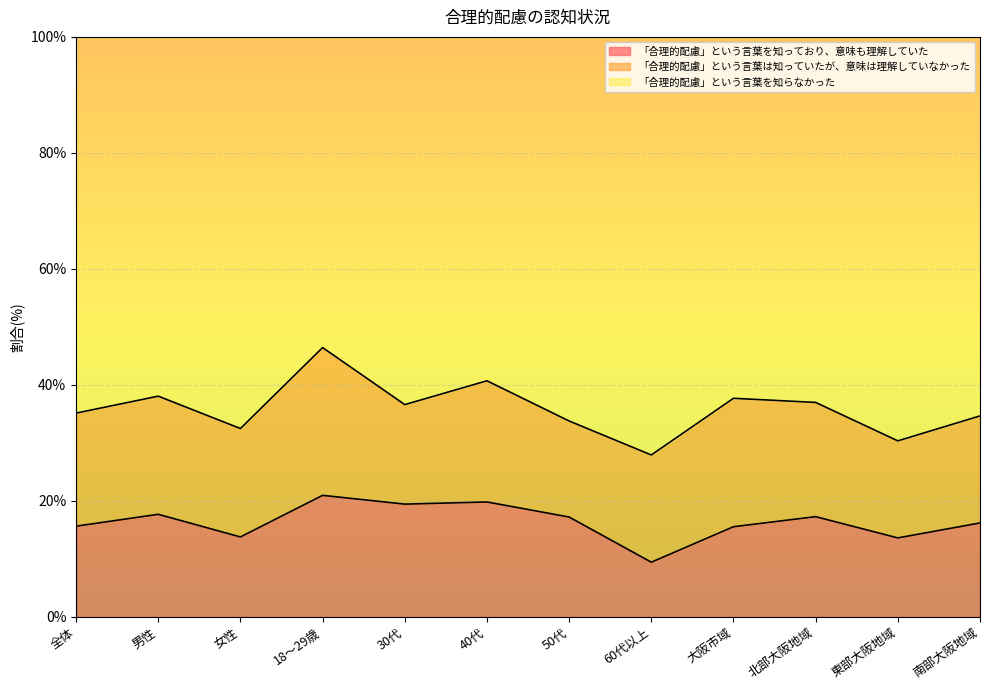

What is the total value across all series at 女性?

100.0